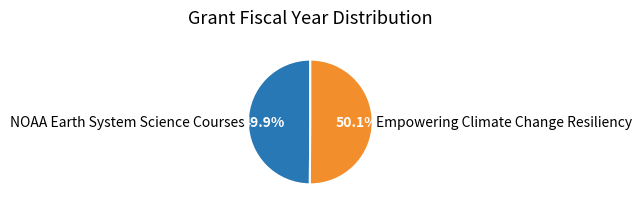

Does any single category account for the majority?

Yes